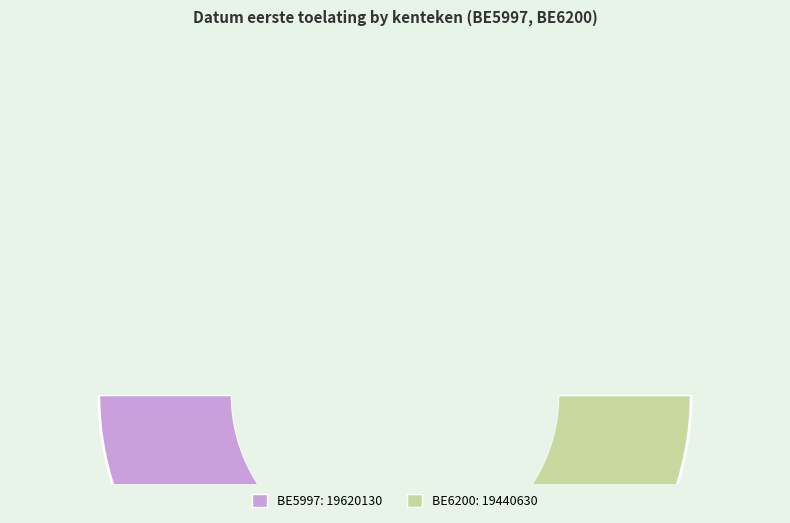

The BE5997 slice represents 44% of the pie. True or false?

False